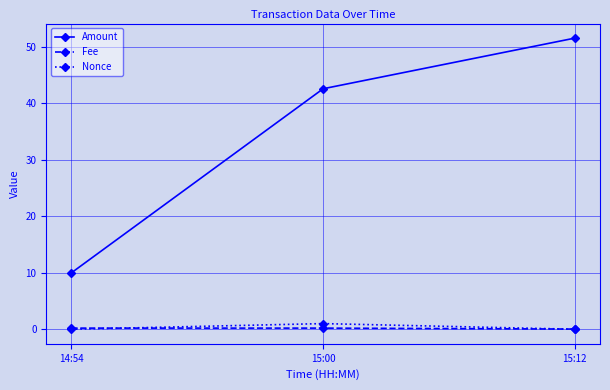

At which category does the chart reach its peak across all series?

15:12